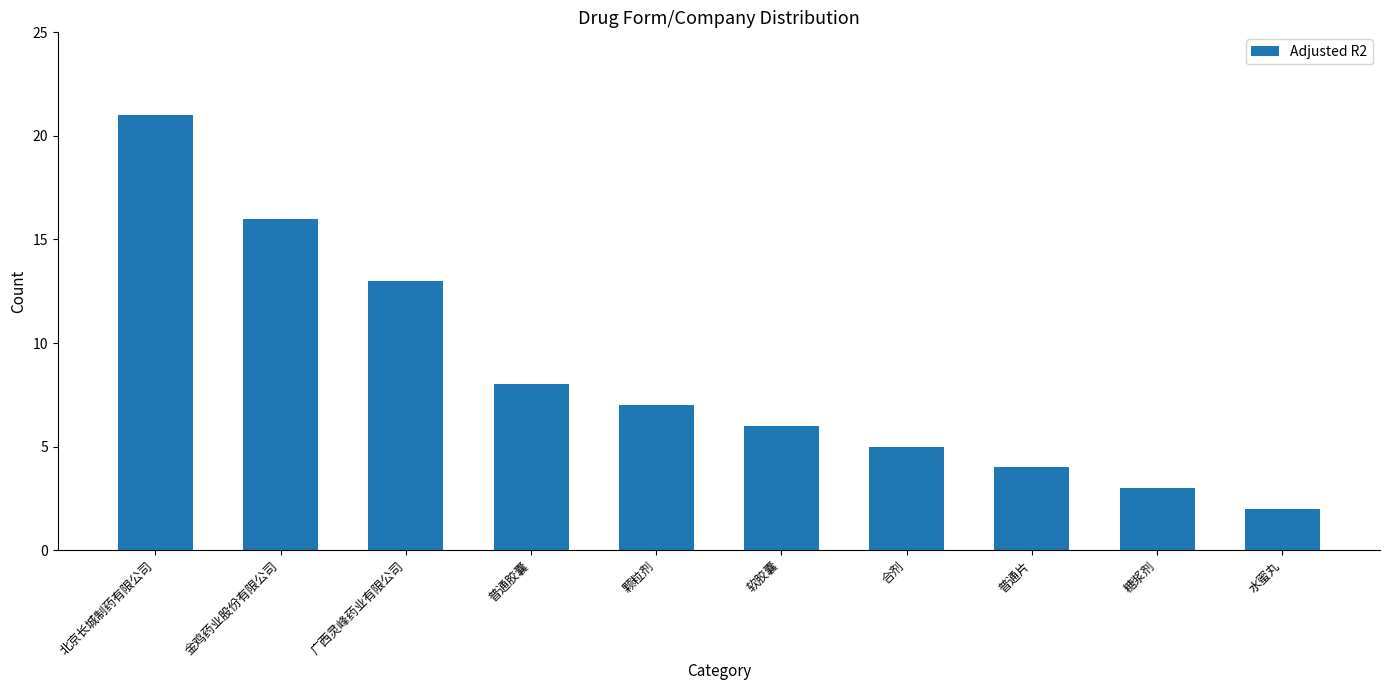

How many values are below 7?

5